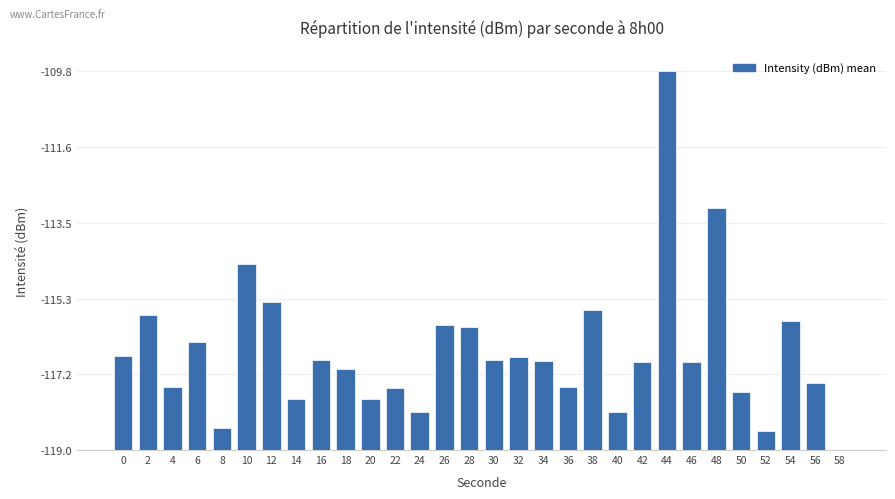

Are the bars horizontal?

No